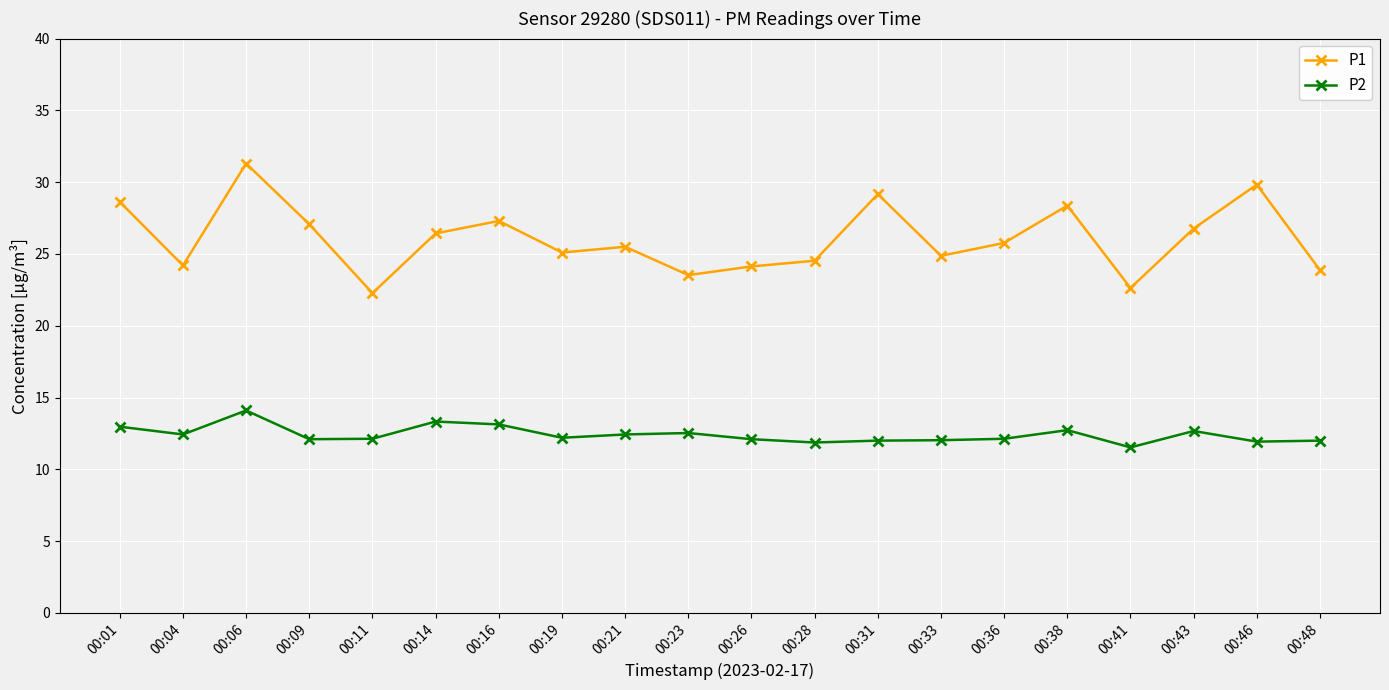

What is the difference between the P1 values at 00:09 and 00:06?

4.2